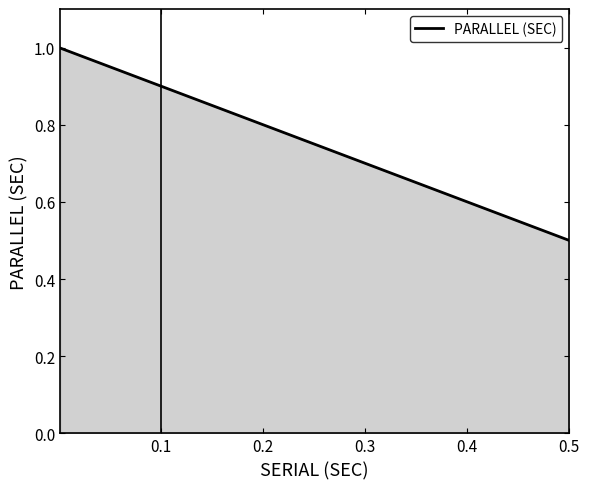

True or false: the data has more than 1 interior local peaks.

False